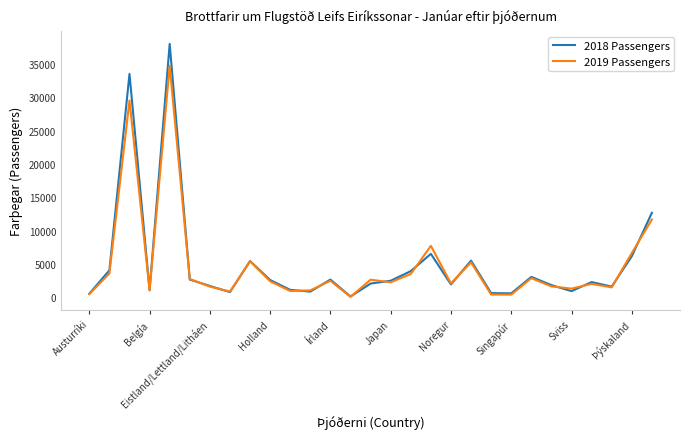

List the series in order of their peak value, lowest first.

2019 Passengers, 2018 Passengers